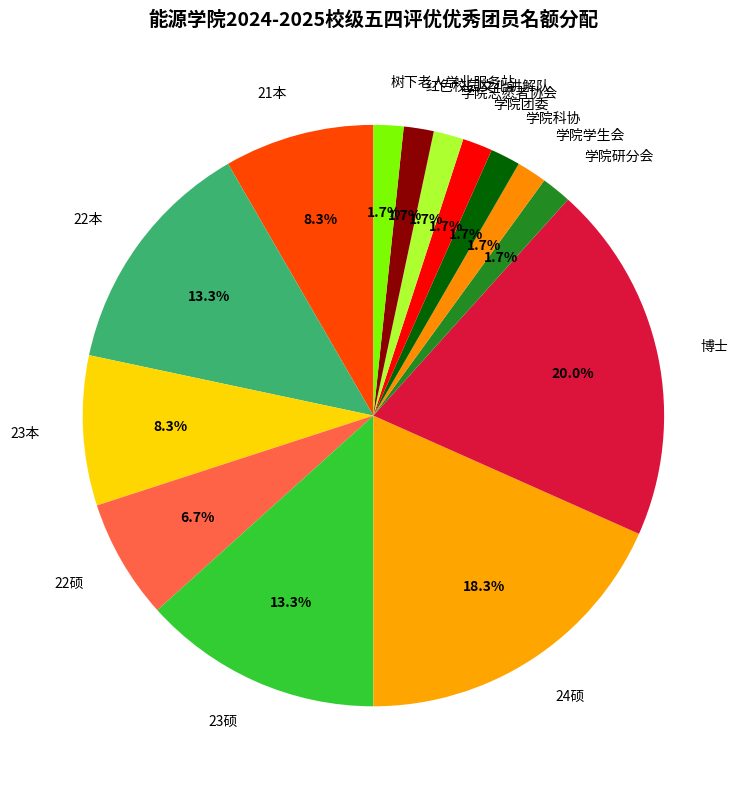

To the nearest percent, what portion does 24硕 represent?

18%